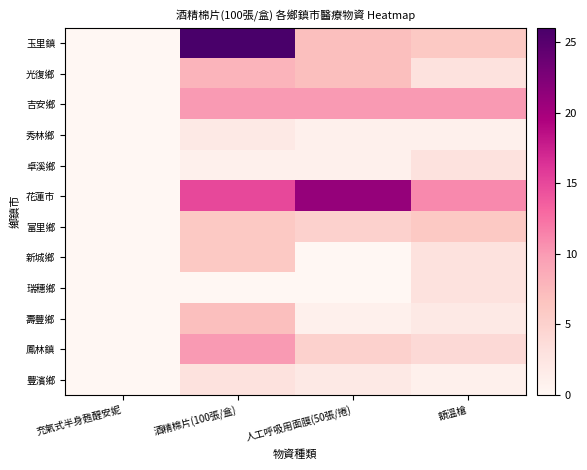

Reading left to right, extract all data points from this chart.

玉里鎮: 充氣式半身甦醒安妮=0	酒精棉片(100張/盒)=26	人工呼吸用面膜(50張/捲)=7	額溫槍=6
光復鄉: 充氣式半身甦醒安妮=0	酒精棉片(100張/盒)=8	人工呼吸用面膜(50張/捲)=7	額溫槍=3
吉安鄉: 充氣式半身甦醒安妮=0	酒精棉片(100張/盒)=10	人工呼吸用面膜(50張/捲)=10	額溫槍=10
秀林鄉: 充氣式半身甦醒安妮=0	酒精棉片(100張/盒)=2	人工呼吸用面膜(50張/捲)=1	額溫槍=1
卓溪鄉: 充氣式半身甦醒安妮=0	酒精棉片(100張/盒)=1	人工呼吸用面膜(50張/捲)=1	額溫槍=3
花蓮市: 充氣式半身甦醒安妮=0	酒精棉片(100張/盒)=15	人工呼吸用面膜(50張/捲)=21	額溫槍=11
富里鄉: 充氣式半身甦醒安妮=0	酒精棉片(100張/盒)=6	人工呼吸用面膜(50張/捲)=5	額溫槍=6
新城鄉: 充氣式半身甦醒安妮=0	酒精棉片(100張/盒)=6	人工呼吸用面膜(50張/捲)=0	額溫槍=3
瑞穗鄉: 充氣式半身甦醒安妮=0	酒精棉片(100張/盒)=0	人工呼吸用面膜(50張/捲)=0	額溫槍=3
壽豐鄉: 充氣式半身甦醒安妮=0	酒精棉片(100張/盒)=7	人工呼吸用面膜(50張/捲)=1	額溫槍=2
鳳林鎮: 充氣式半身甦醒安妮=0	酒精棉片(100張/盒)=10	人工呼吸用面膜(50張/捲)=5	額溫槍=4
豐濱鄉: 充氣式半身甦醒安妮=0	酒精棉片(100張/盒)=3	人工呼吸用面膜(50張/捲)=2	額溫槍=1